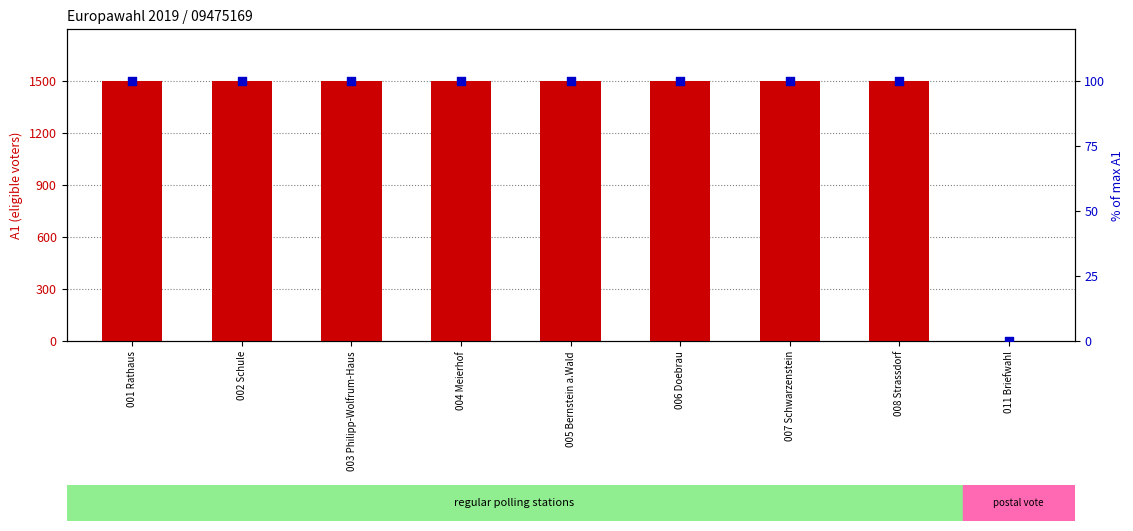

What are all the series names shown in the legend?

A1, % of max A1